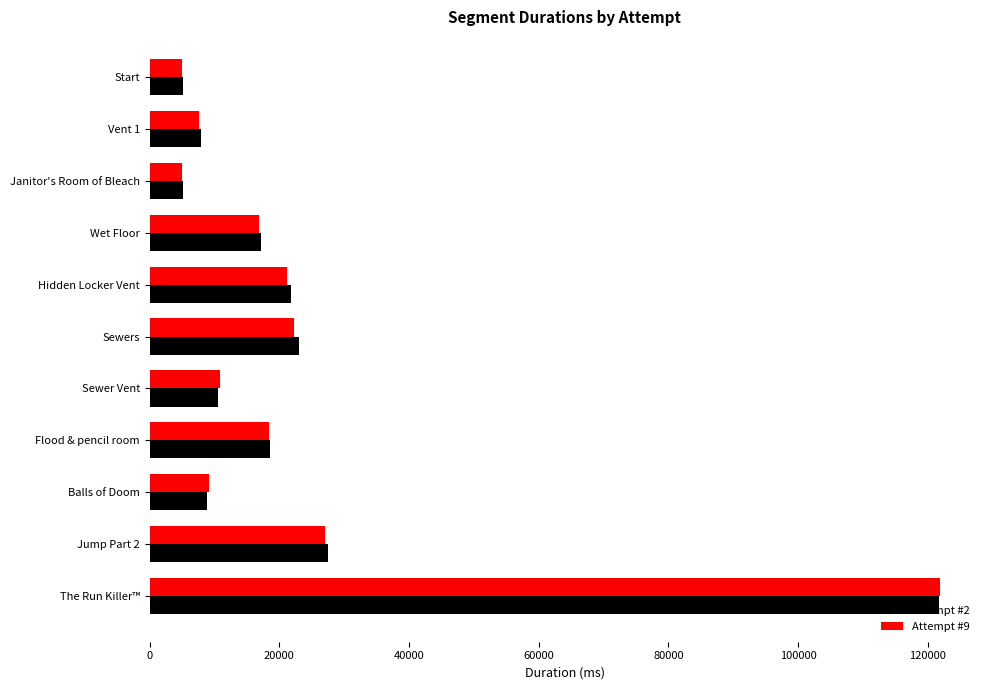

Between Jump Part 2 and The Run Killer™, which series saw the biggest shift?

Attempt #9